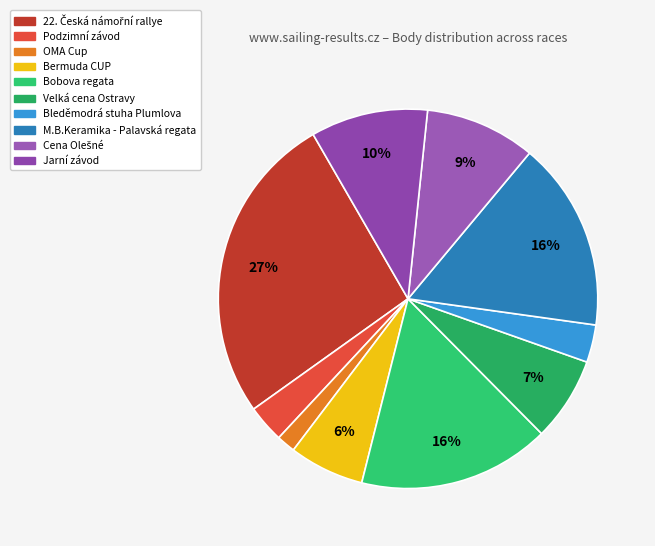

Which has a higher value, Bermuda CUP or OMA Cup?

Bermuda CUP